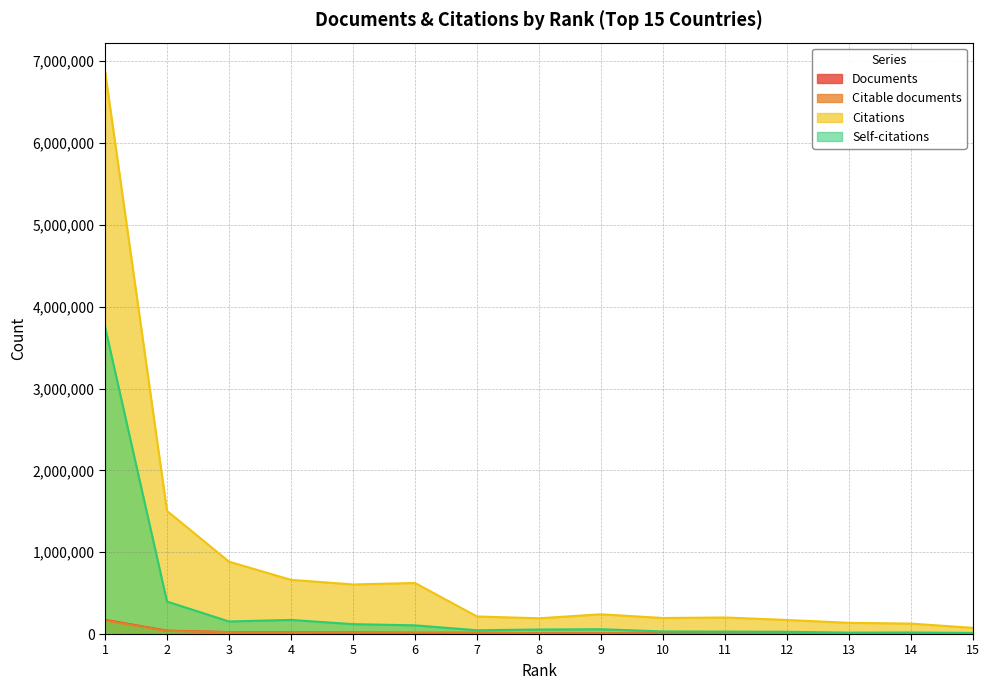

True or false: Documents and Citable documents intersect in this chart.

False